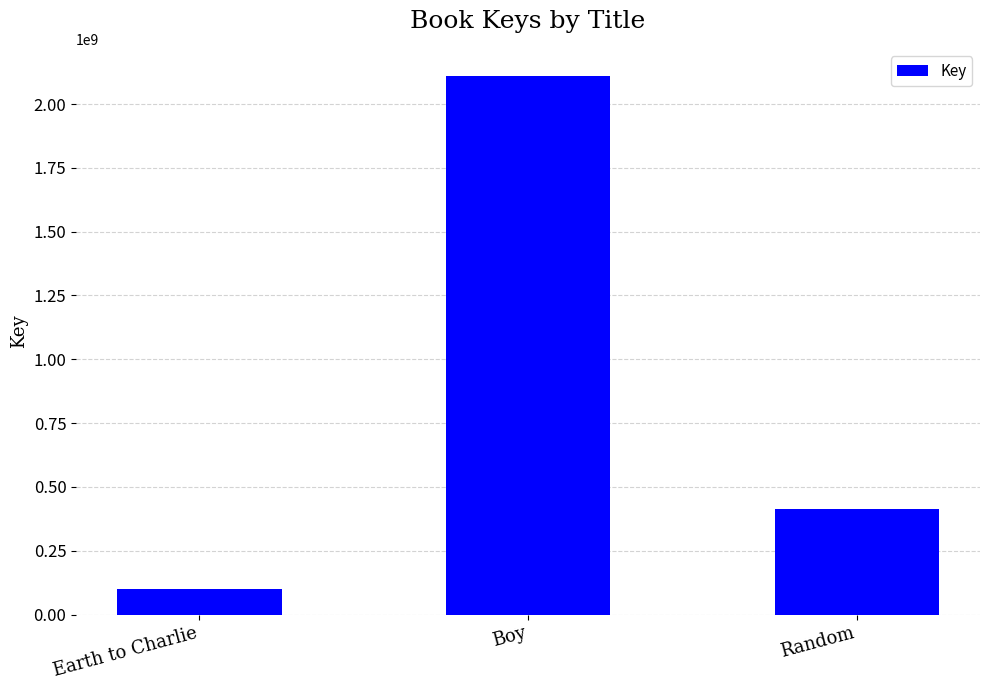

Reading left to right, extract all data points from this chart.

Earth to Charlie=100398790	Boy=2110827031	Random=412928471